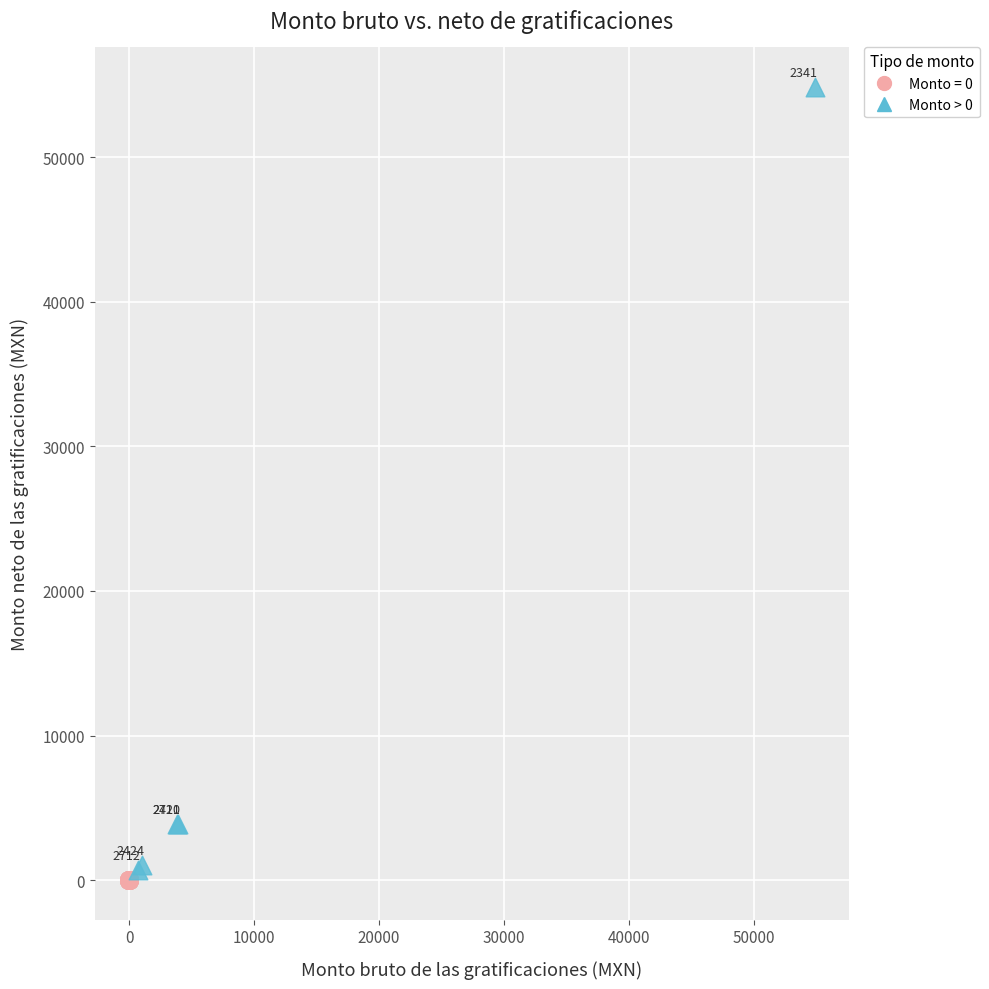

Which series reaches the maximum Y coordinate?

Monto > 0